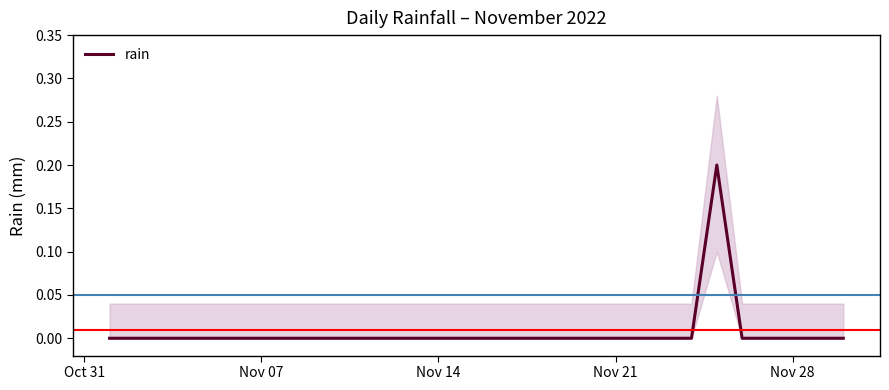

How many interior local peaks (higher than both neighbors) does the data have?

1